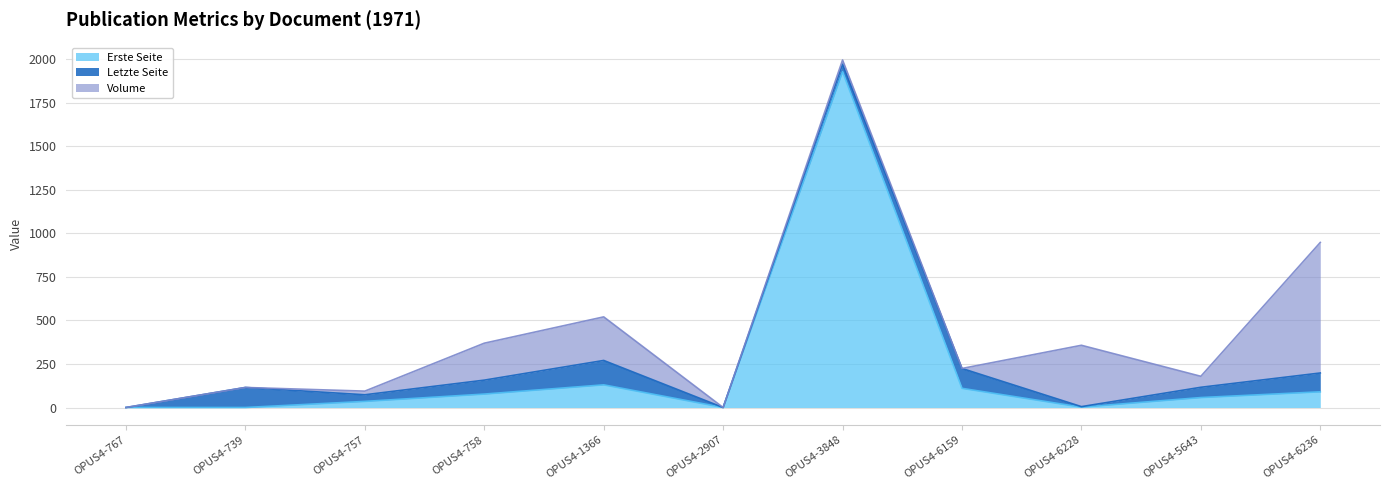

Between OPUS4-1366 and OPUS4-3848, which series saw the biggest shift?

Erste Seite (line)